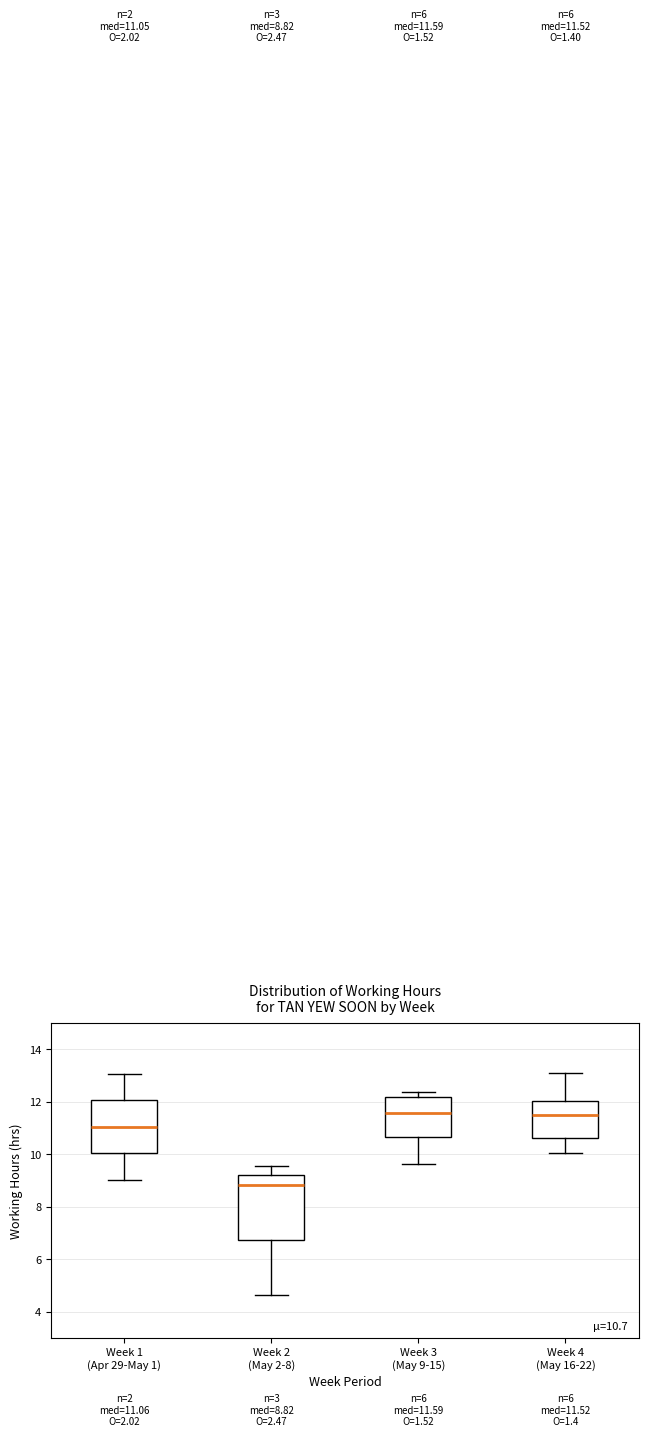

Comparing the boxes themselves (not the whiskers), which one is the tallest?

Week 2 (May 2-8)